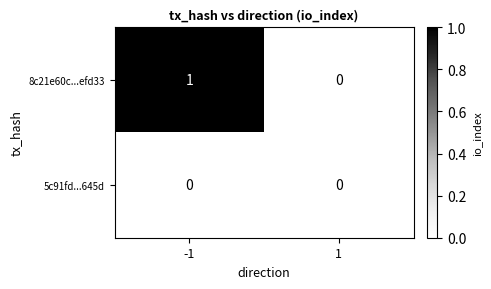

List the series in order of their overall mean, lowest first.

5c91fd...645d, 8c21e60c...efd33